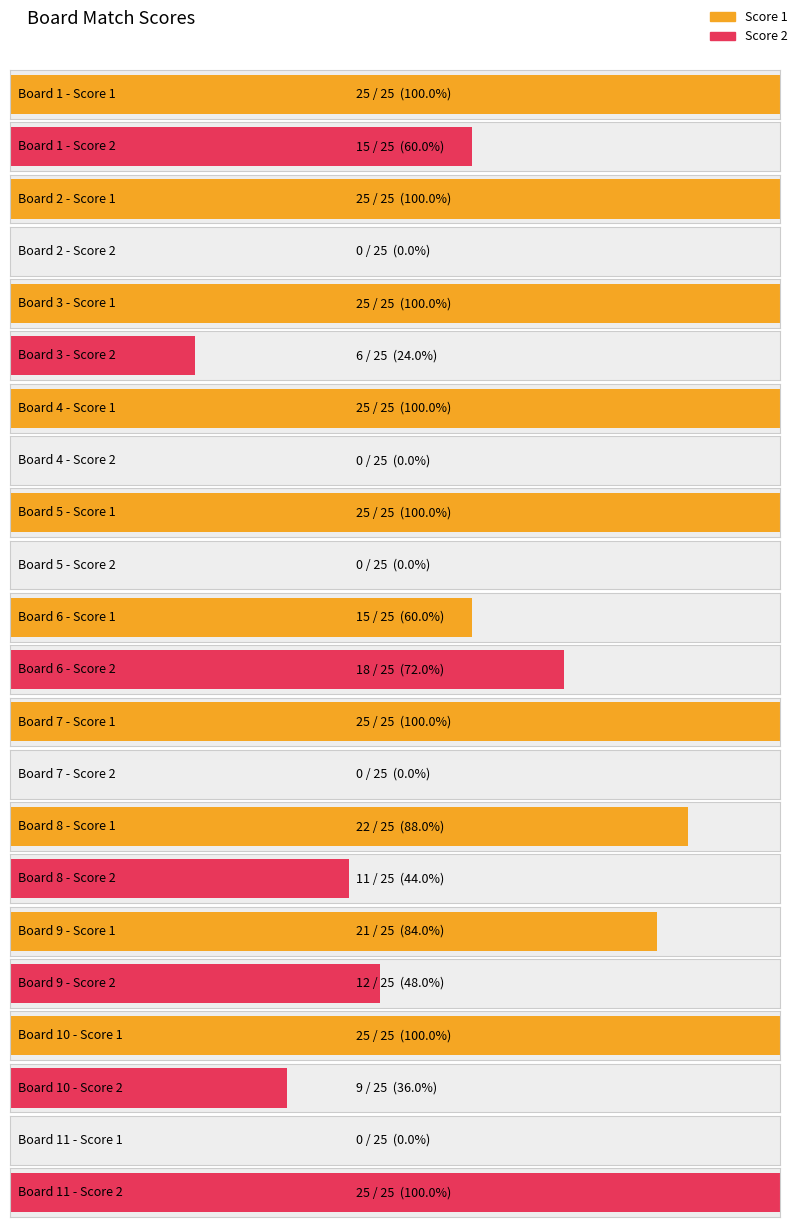

At 1, list the series in order from largest to smallest.

Score 1, Score 2